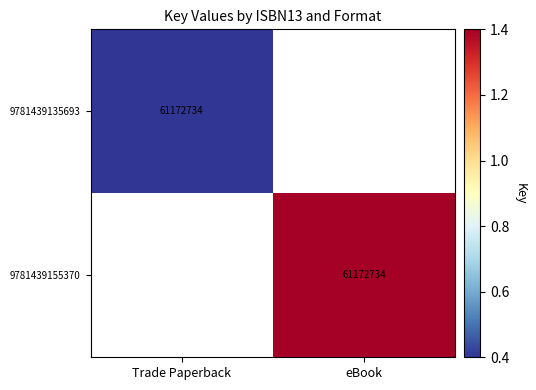

Is it true that 9781439135693 equals 61172734.0 at Trade Paperback?

True